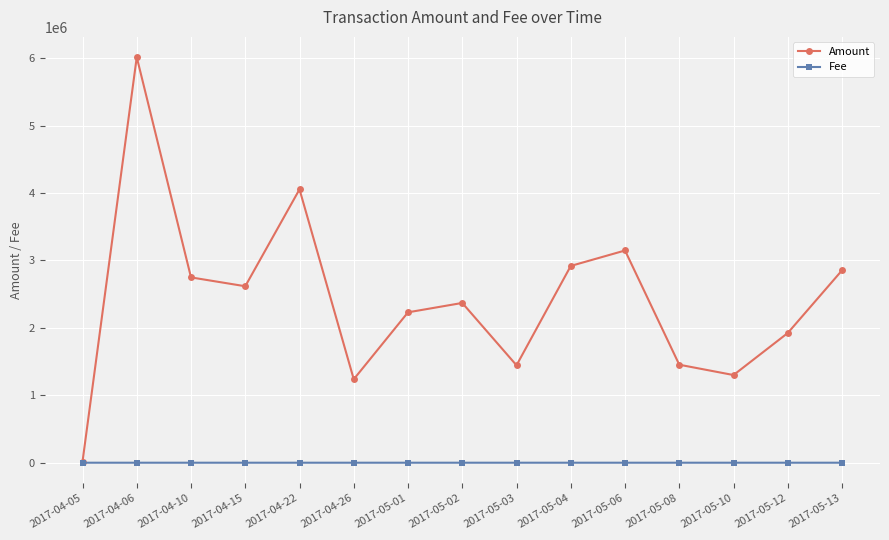

What is the label of the 12th point from the right?

2017-04-15